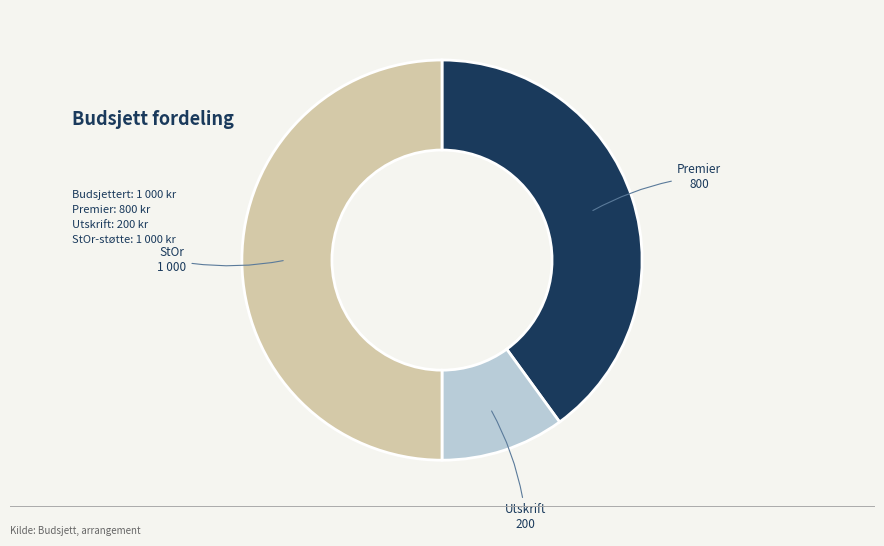

Which has a higher value, StOr or Premier?

StOr